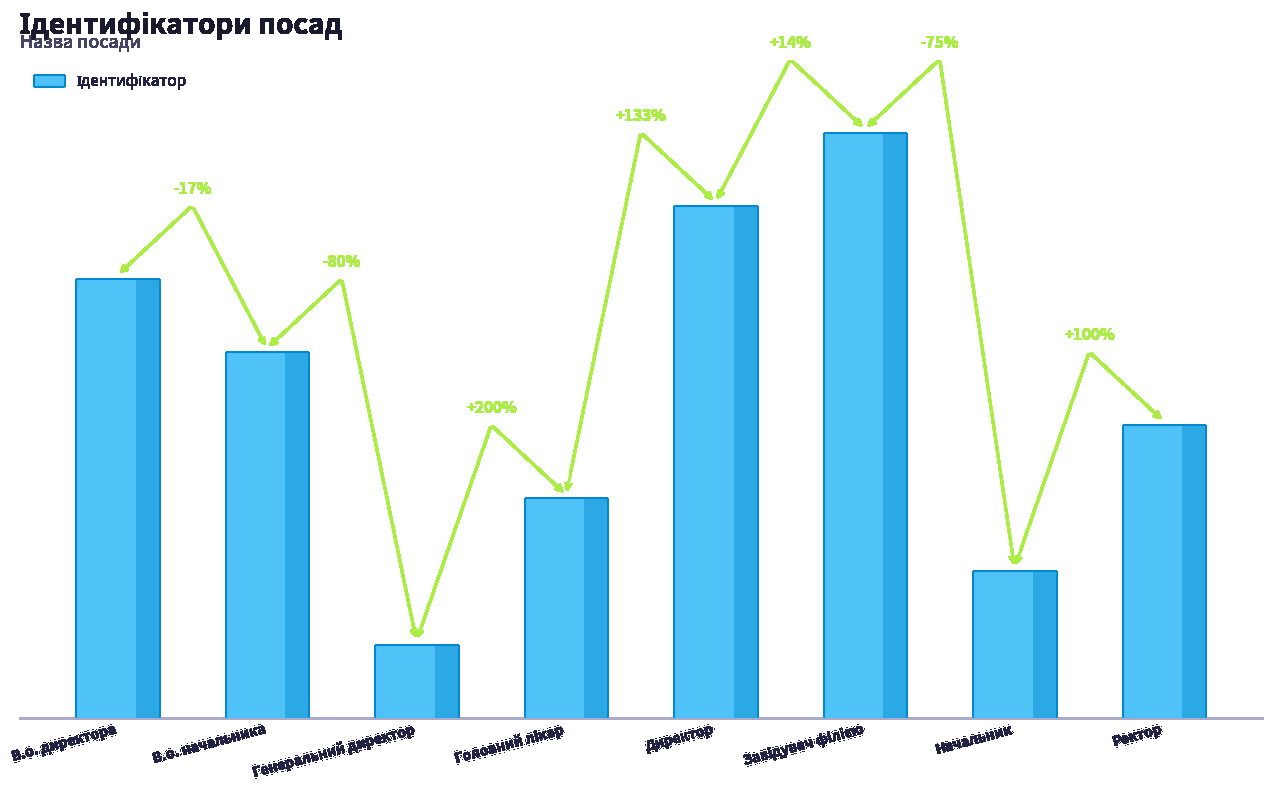

How many series are shown in this chart?

1